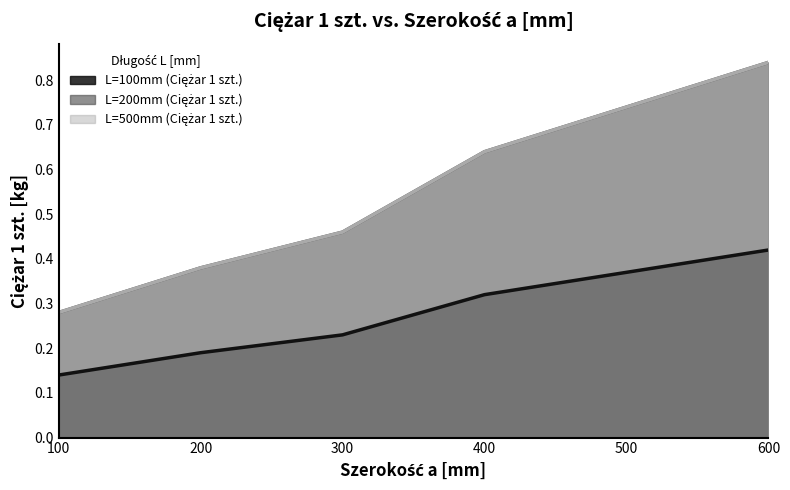

The value of L=100mm (Ciężar 1 szt.) at 200 is 0.2. True or false?

True